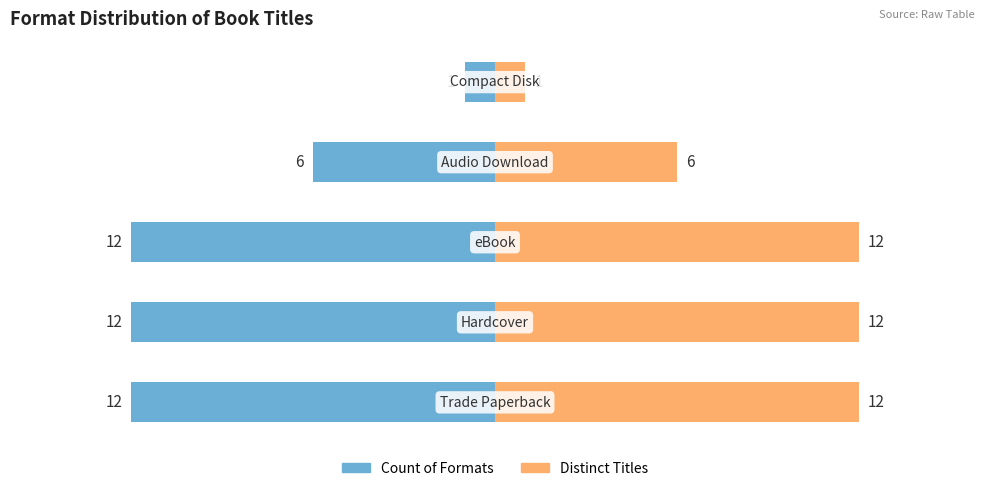

The value of Count of Formats at 2 is -21. True or false?

False